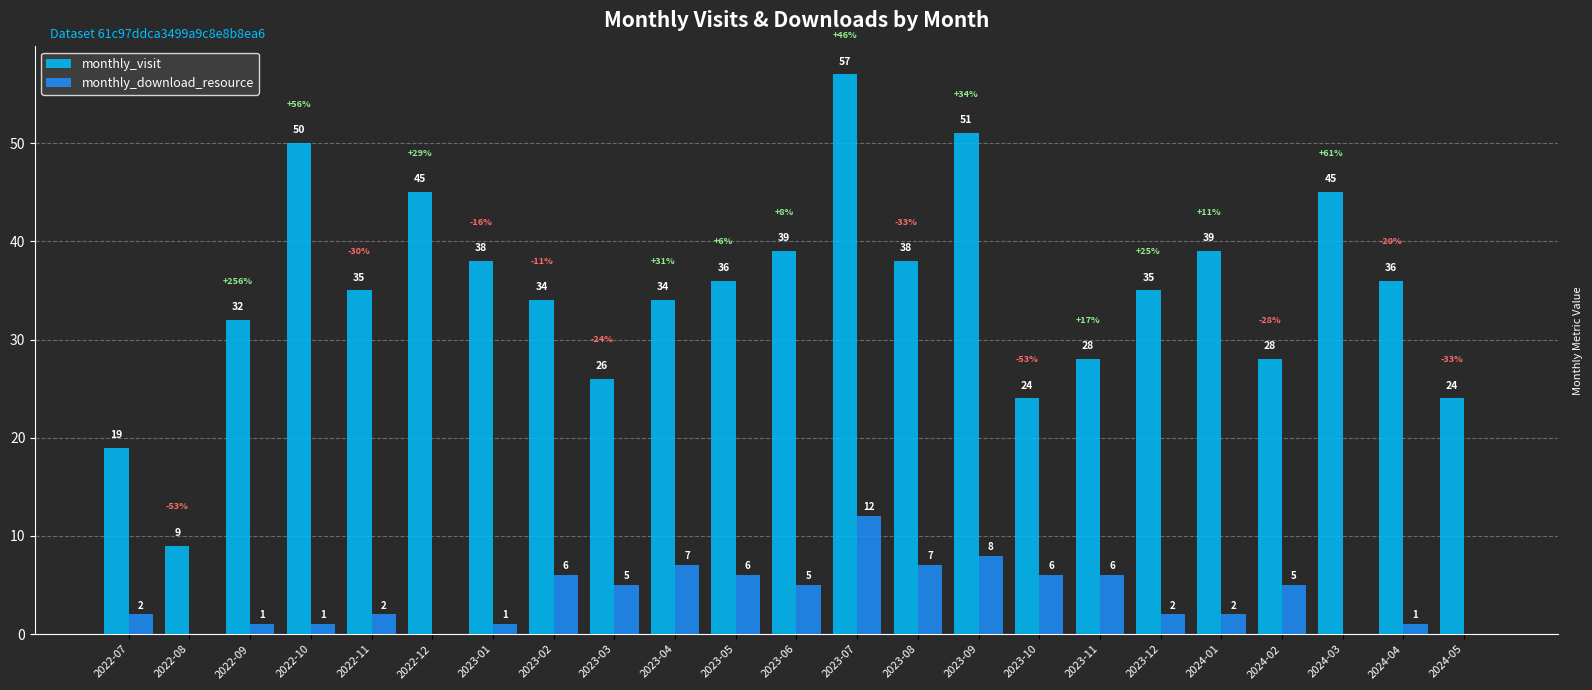

The value of monthly_visit at 2023-02 is 34. True or false?

True